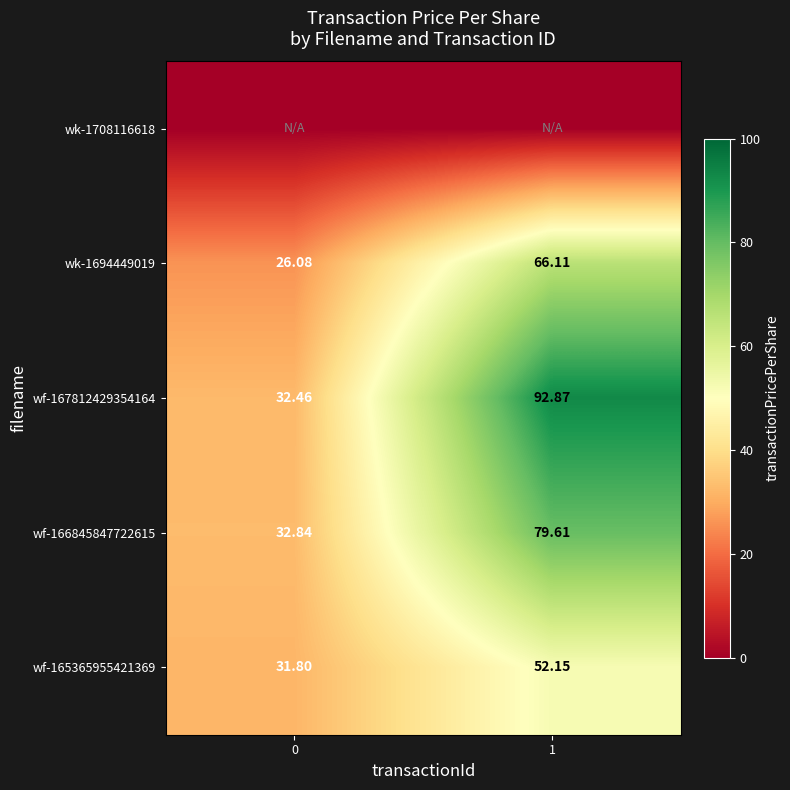

How many series are shown in this chart?

5